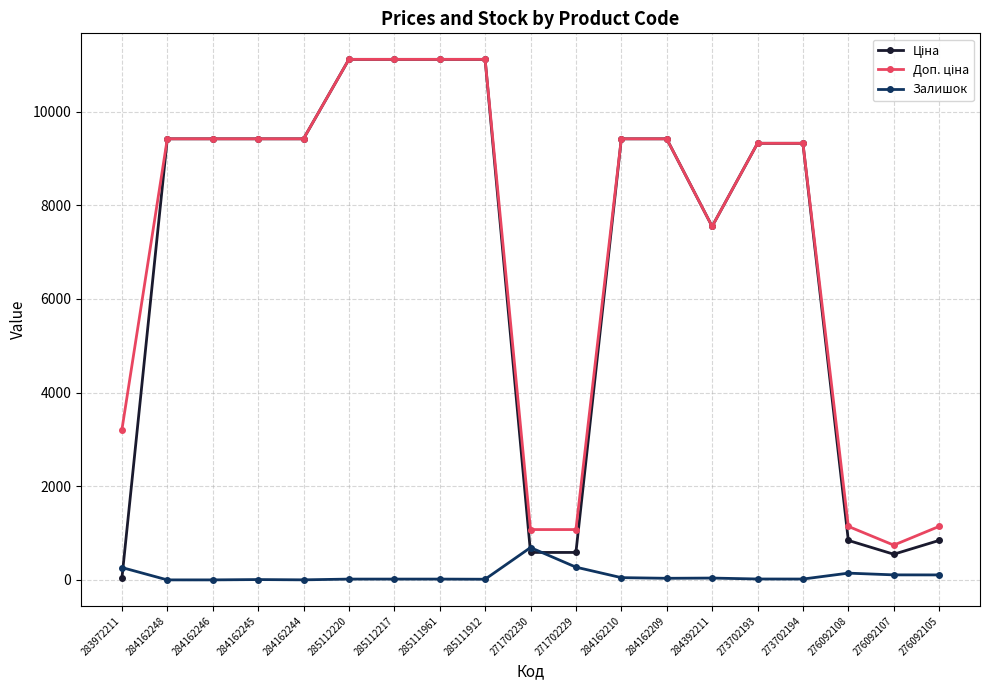

True or false: Залишок has more than 1 points higher than both neighbors.

True